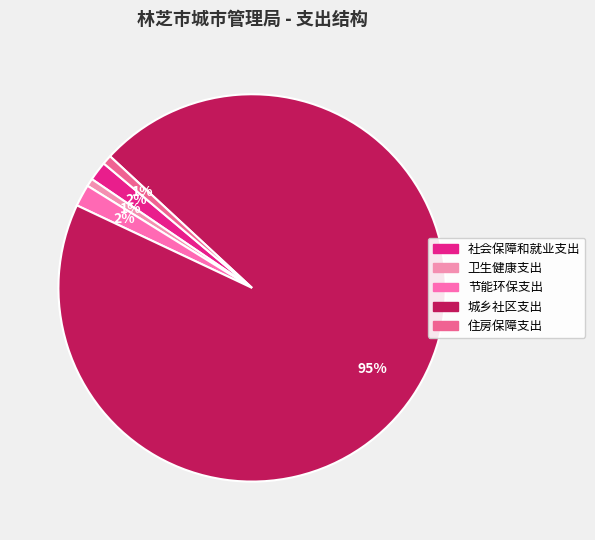

What portion of the pie excludes 卫生健康支出?

99.3%